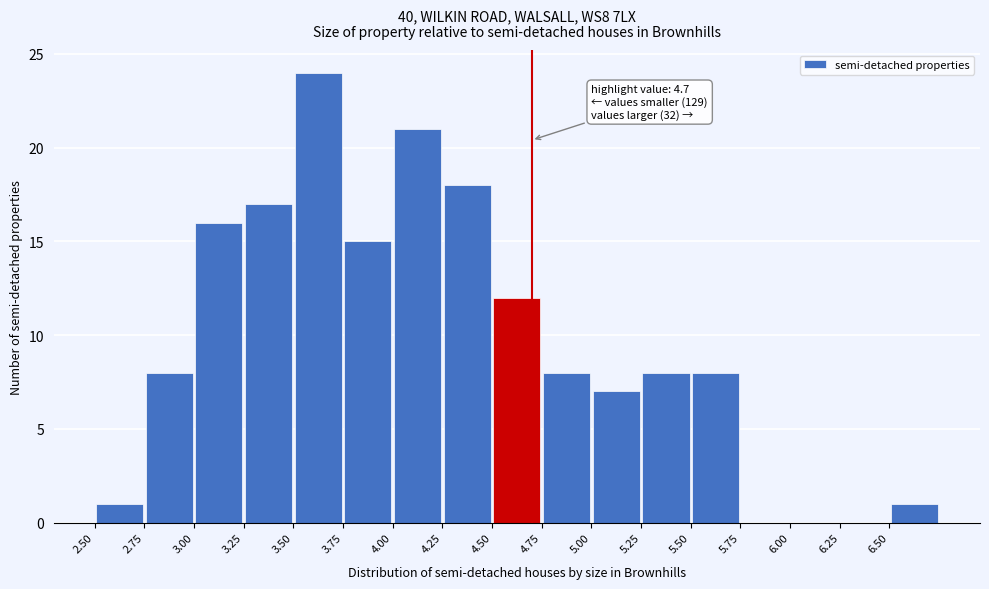

Which range on the x-axis has the tallest bar?

3.50 to 3.75